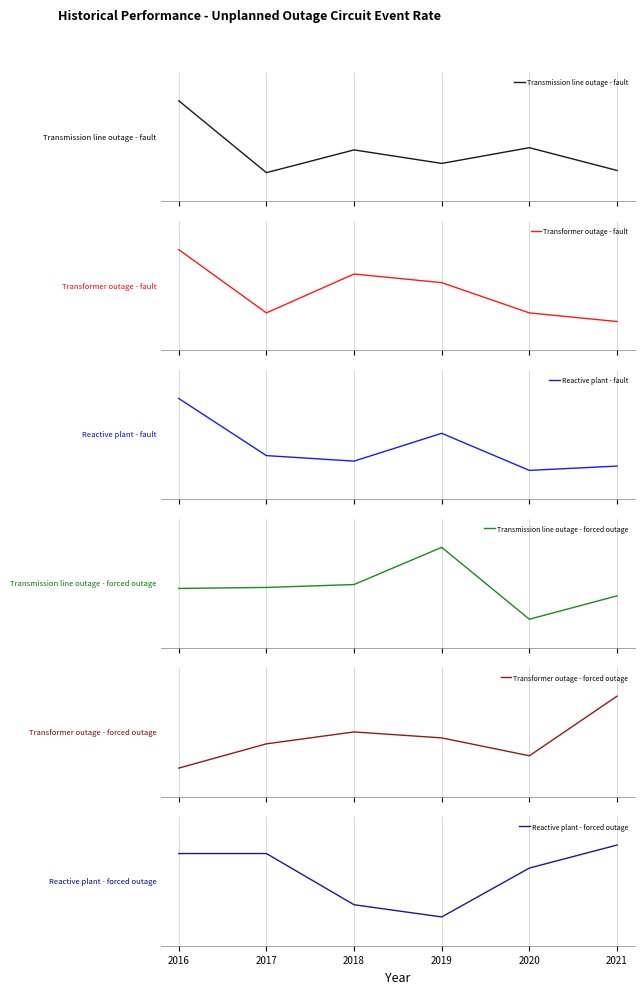

Between which two adjacent categories do Transformer outage - forced outage and Transmission line outage - fault first intersect?

2020 and 2021